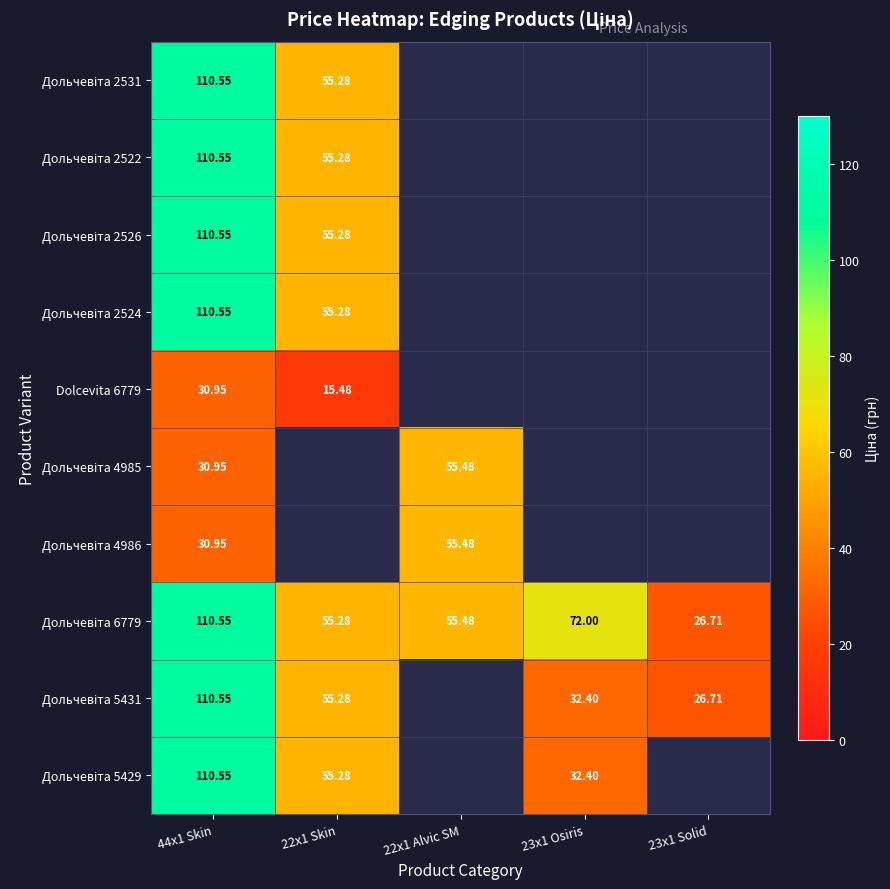

What is the smallest value displayed?

15.5